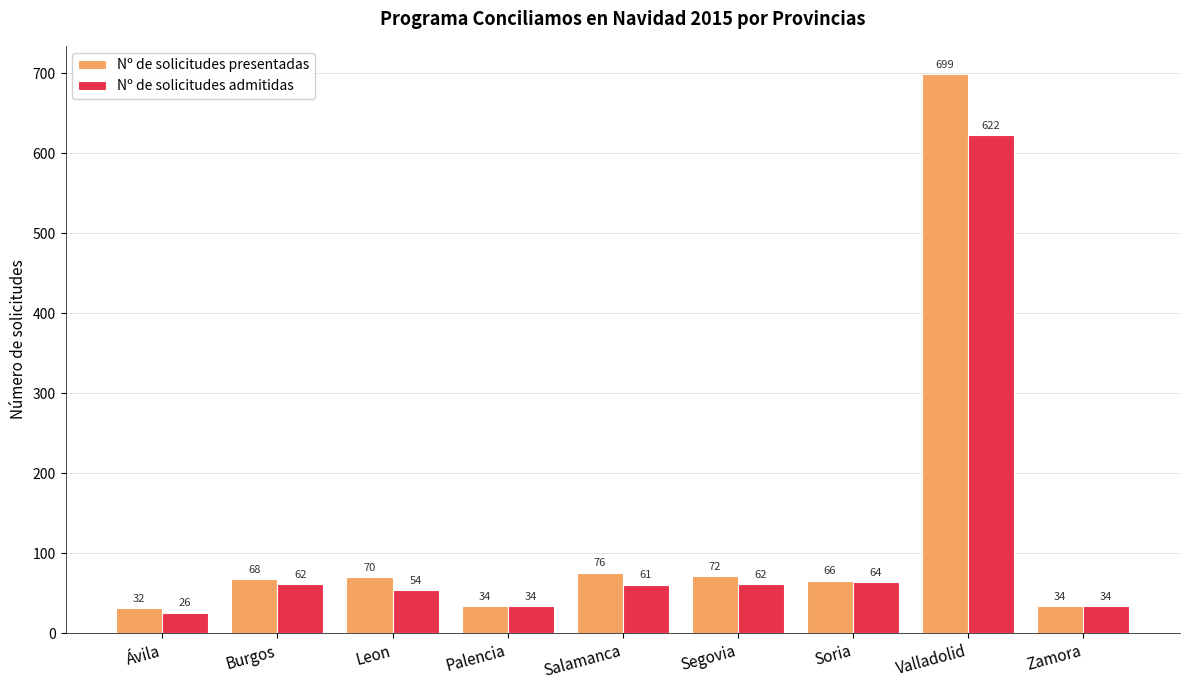

Which series has the largest range (max minus min)?

Nº de solicitudes presentadas